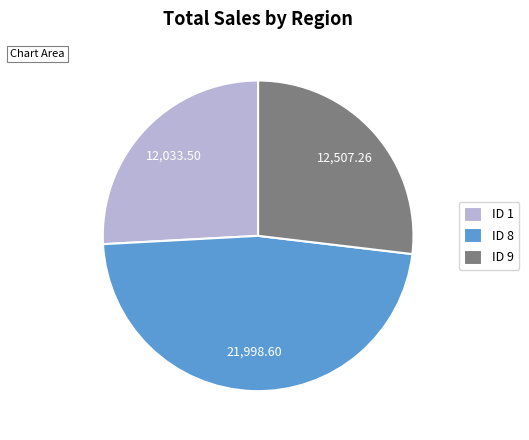

Rank the categories by value from highest to lowest.

ID 8, ID 9, ID 1